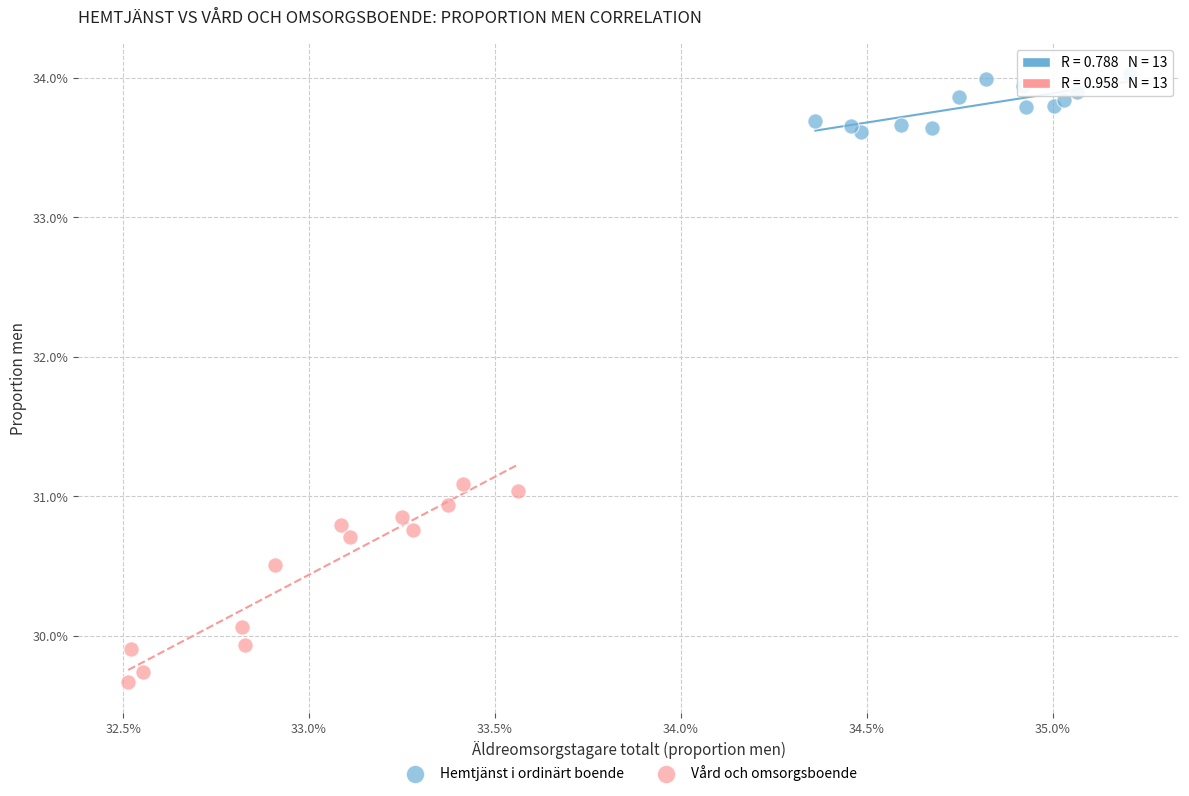

Which series has the widest spread of Y values?

Vård och omsorgsboende